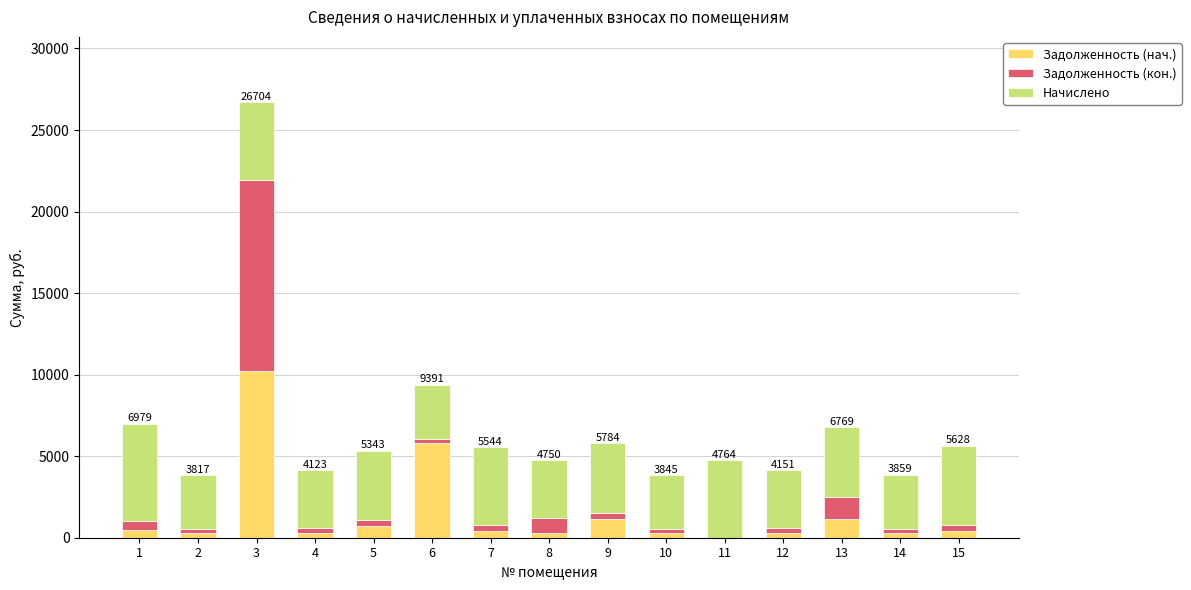

The value of Задолженность (нач.) at 6 is 1516.8. True or false?

False